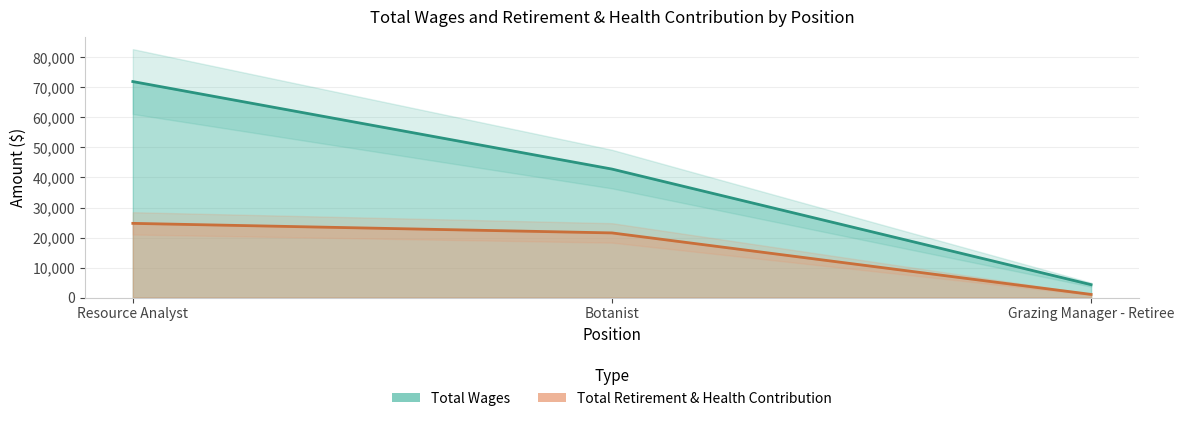

At how many categories does at least one series exceed 10344?

2